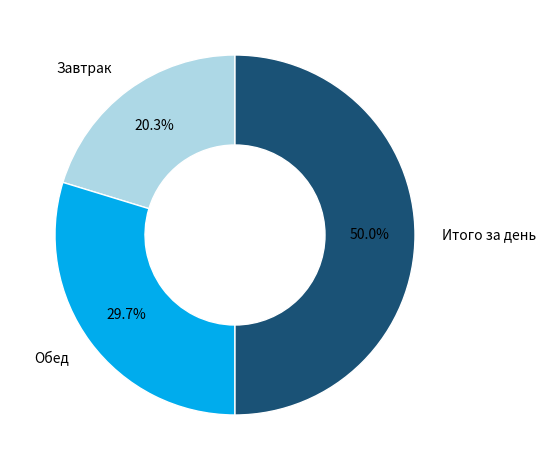

To the nearest percent, what is the difference between the Завтрак and Обед slice percentages?

9%